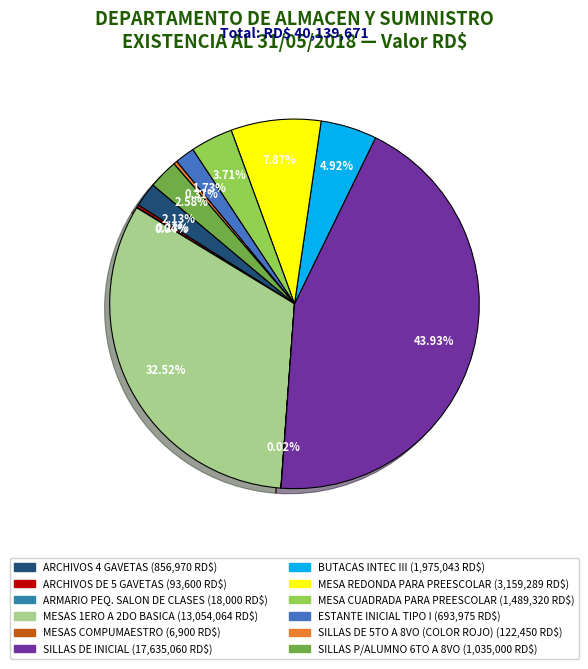

Which category has the smallest portion of the pie?

MESAS COMPUMAESTRO